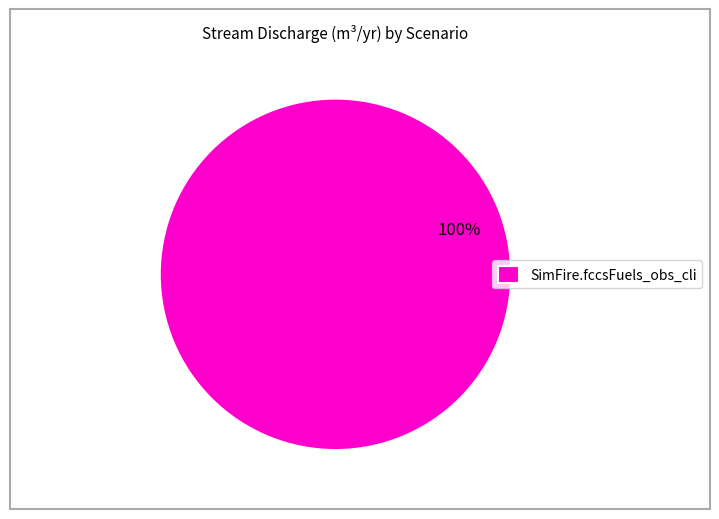

The SimFire.fccsFuels_obs_cli slice represents 100% of the pie. True or false?

True